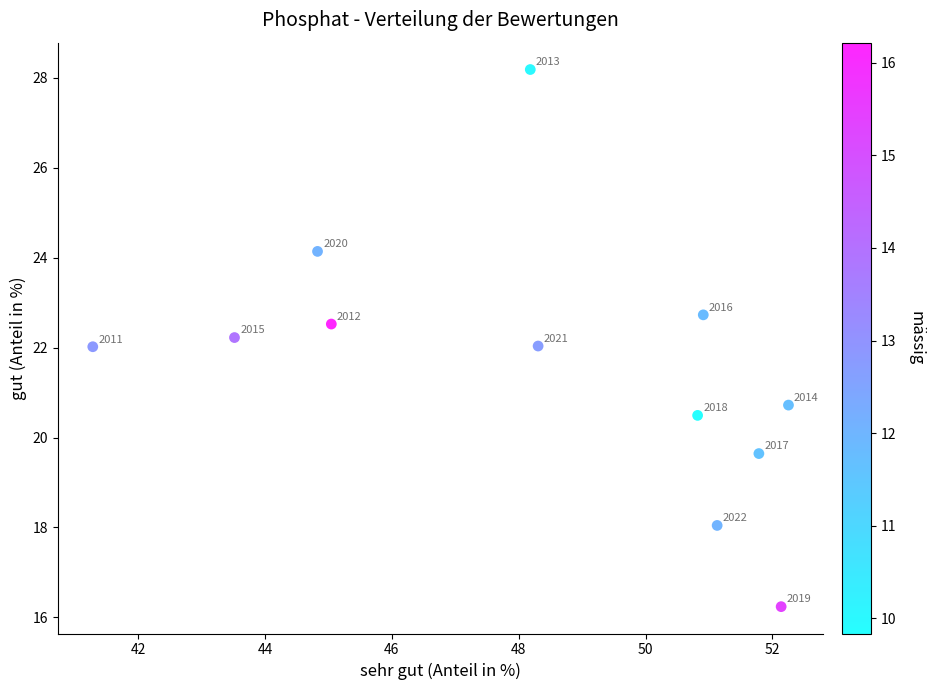

What Y value in the scatter plot is closest to 22?

22.0